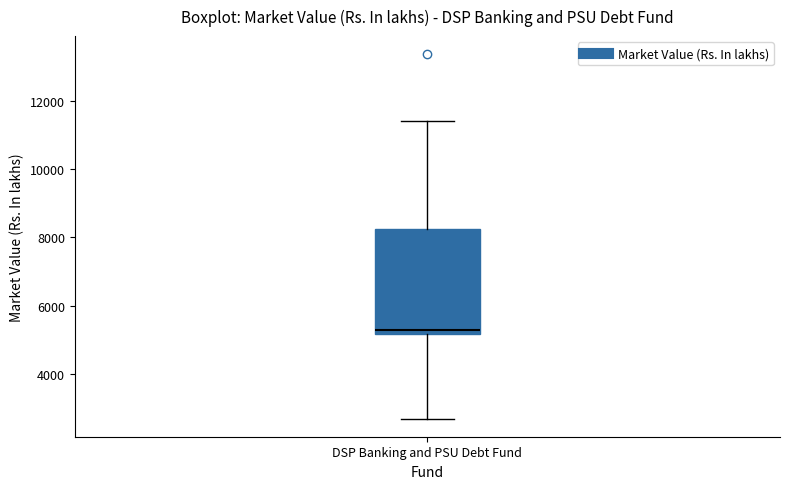

Read this box plot against the y-axis: the position of the median line, the range covered by the box, and the ends of both whiskers. The values are not printed on the chart, so give them approximately, as read against the axis.

median 5200 (just above the box's lower edge), box 5200 to 8200, whiskers 2600 to 11400